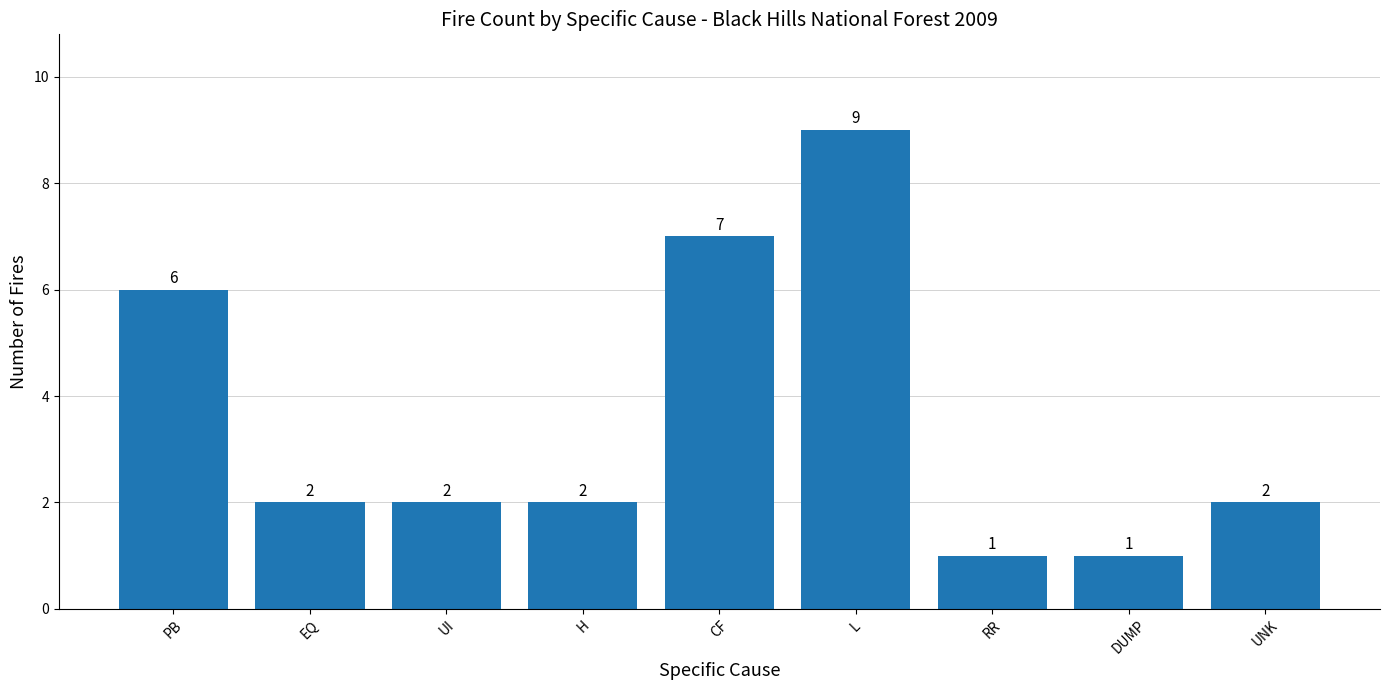

True or false: the data shows 3 at UNK.

False